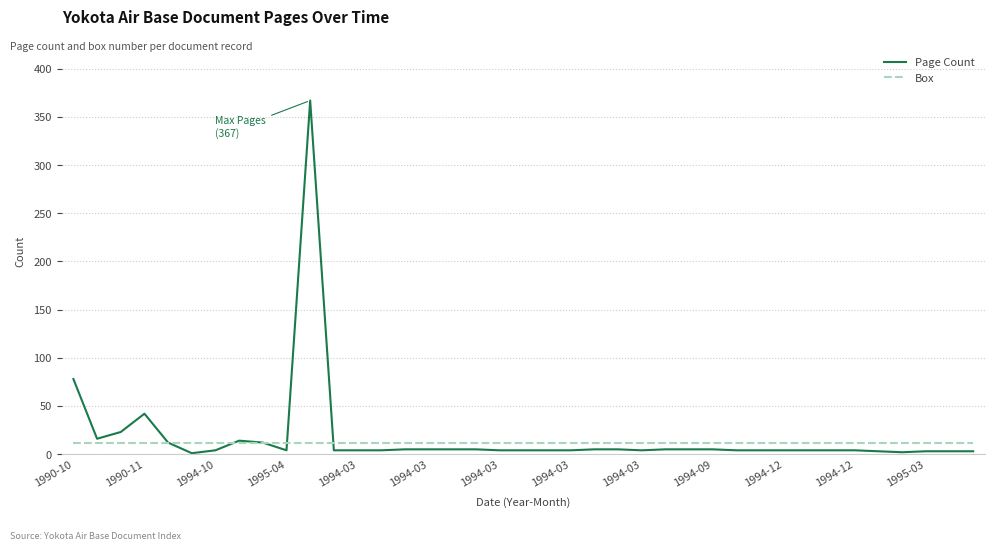

Which series has the widest spread of values?

Page Count